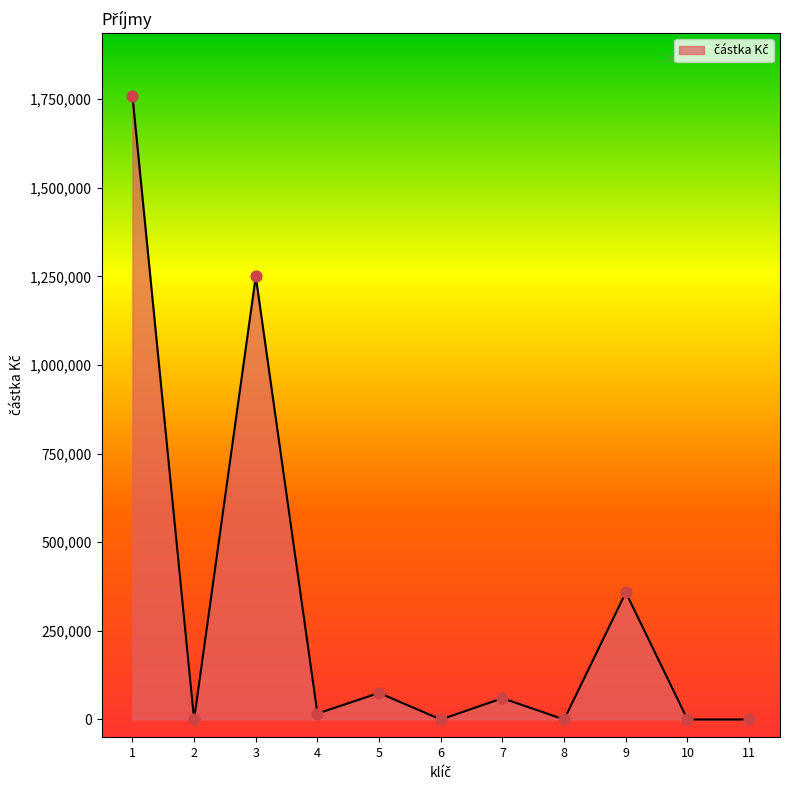

What is the change in value from 4 to 9?

+341583